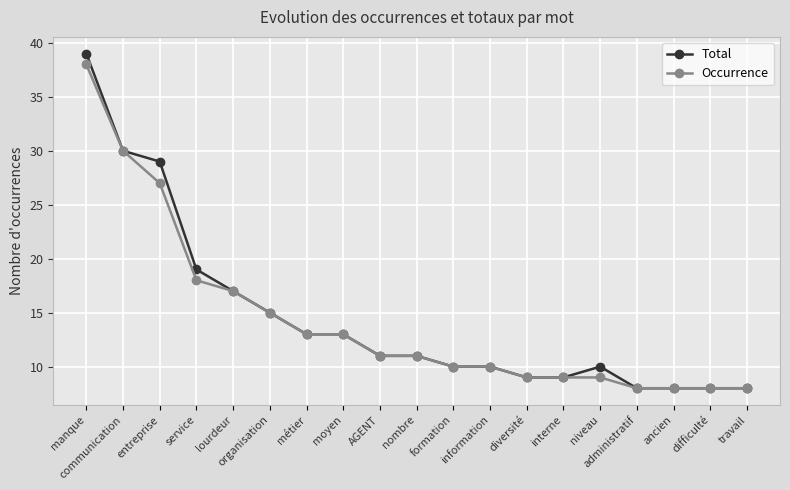

Which series has the widest spread of values?

Total